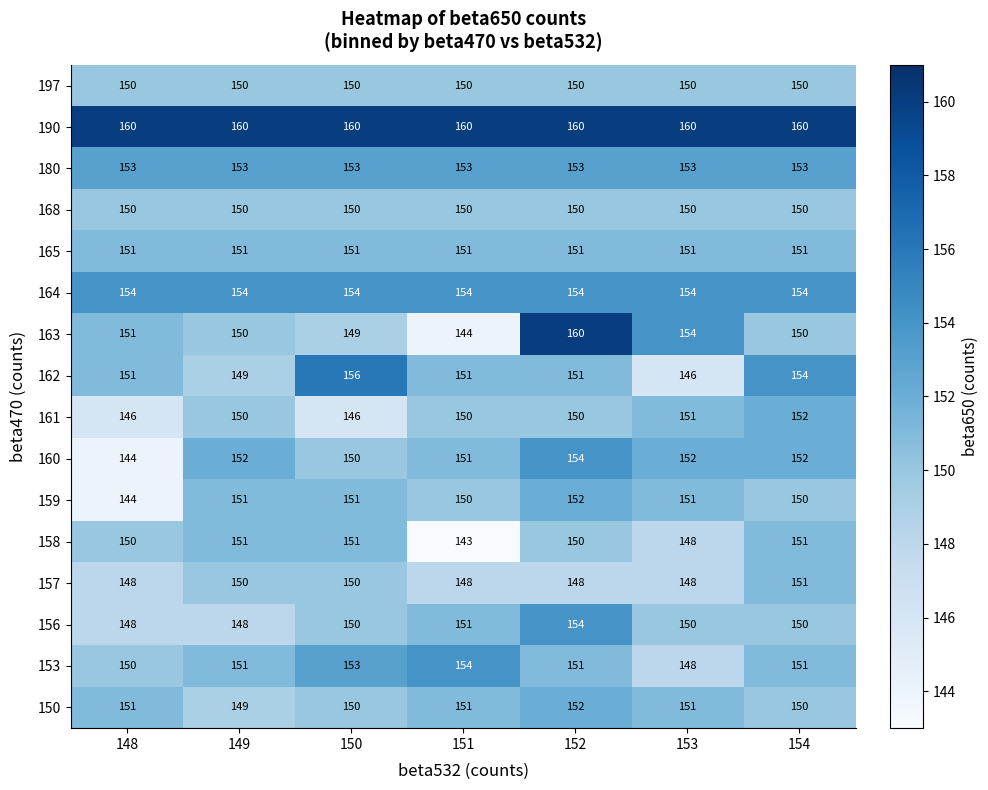

Is it true that 158 equals 151 at 150?

True